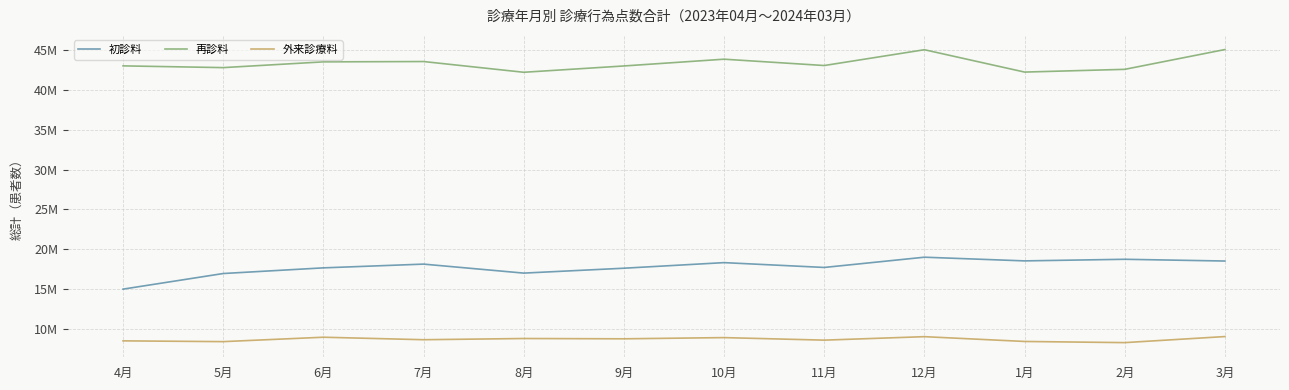

The 再診料 series shows 42969417 at 9月. True or false?

True